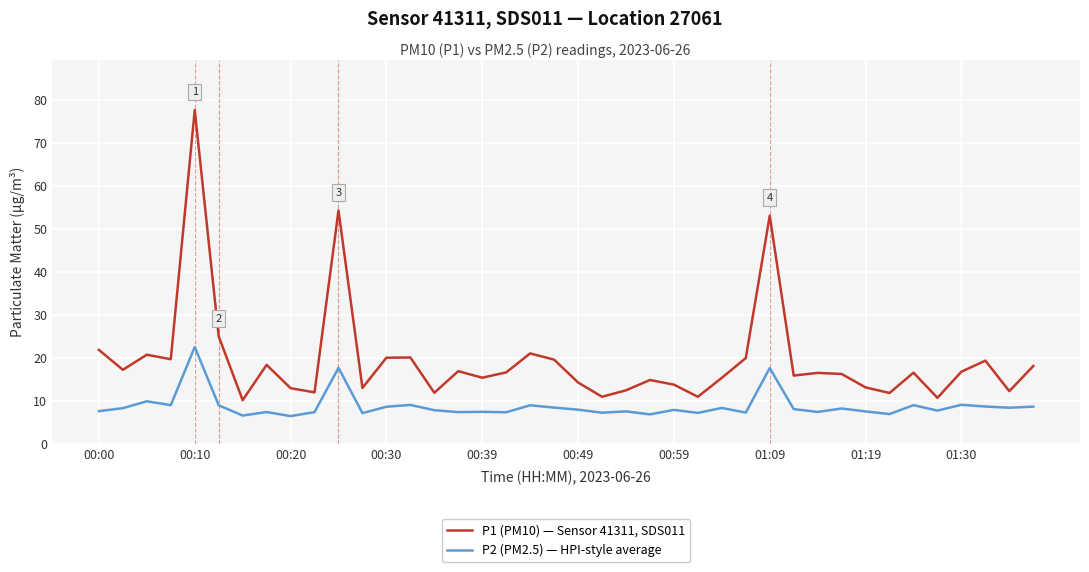

In P1 (PM10) — Sensor 41311, SDS011, how many points are higher than both neighbors (excluding endpoints)?

12